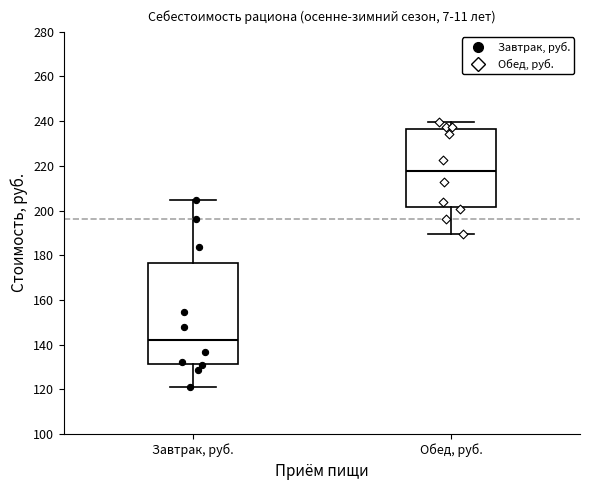

Which box's median line is the highest?

Обед, руб.